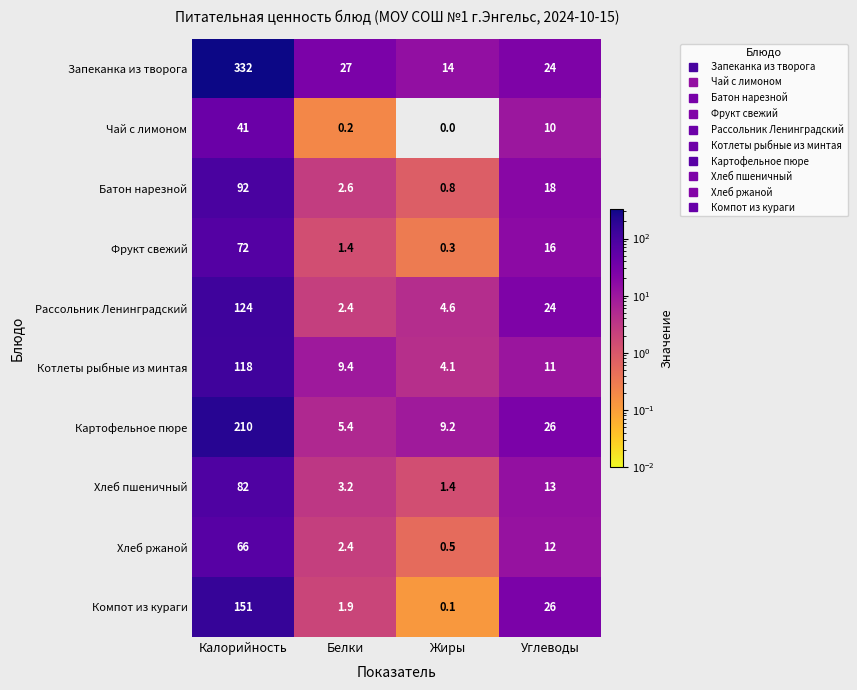

At how many categories does at least one series exceed 327?

1